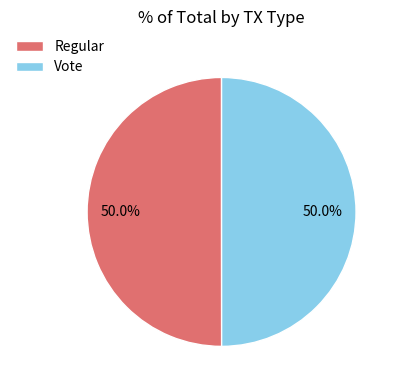

What is the ratio of the value at Regular to the value at Vote?

1.0